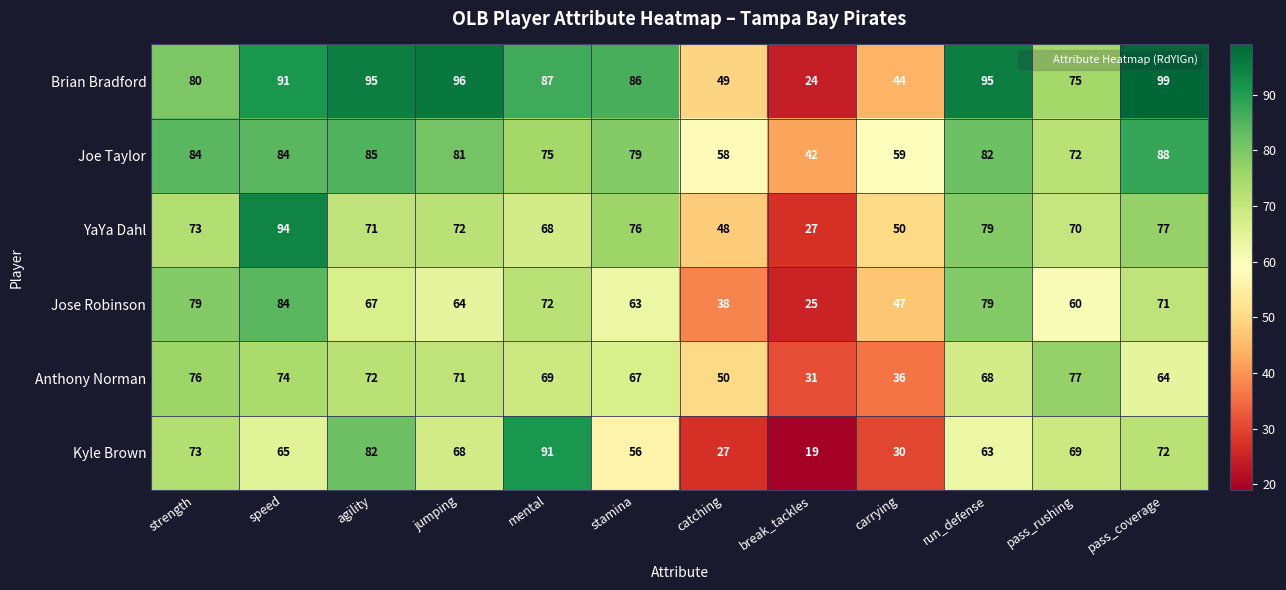

At pass_rushing, list the series in order from smallest to largest.

Jose Robinson, Kyle Brown, YaYa Dahl, Joe Taylor, Brian Bradford, Anthony Norman